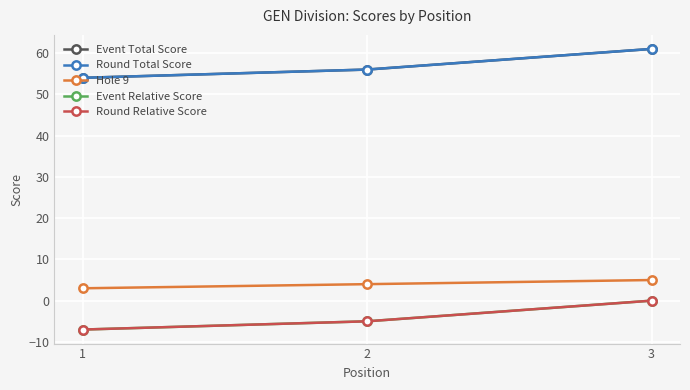

Where is Event Relative Score nearest to the value -3?

2